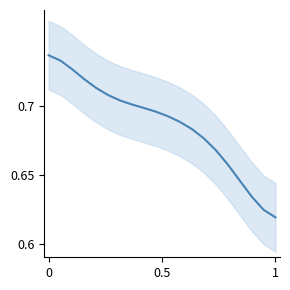

What is the value of the 1st point from the left?

0.7